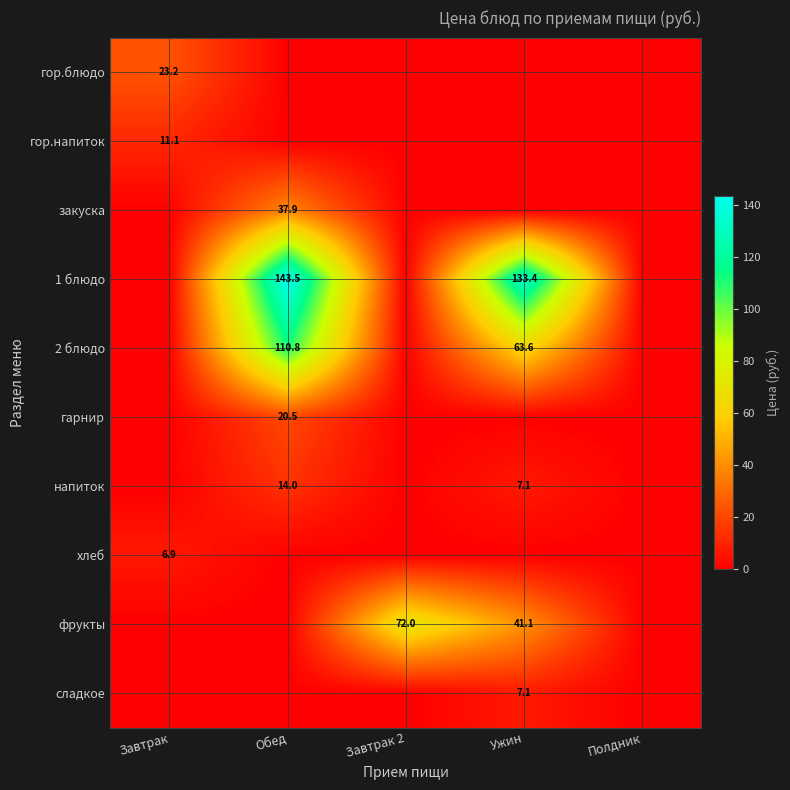

True or false: хлеб has a value of 6.9 at Завтрак.

True